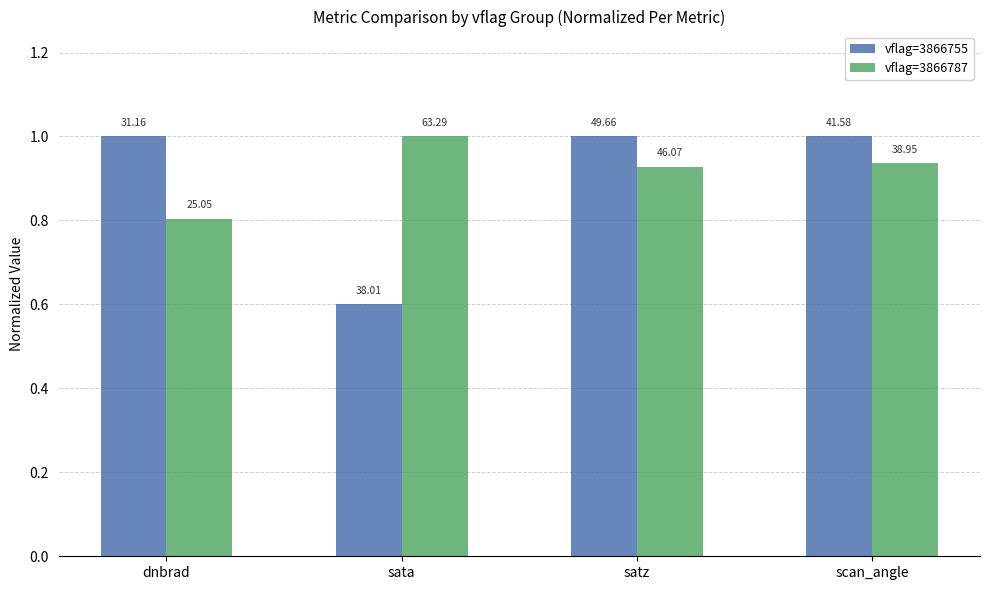

What is the total value across all series at scan_angle?

1.9